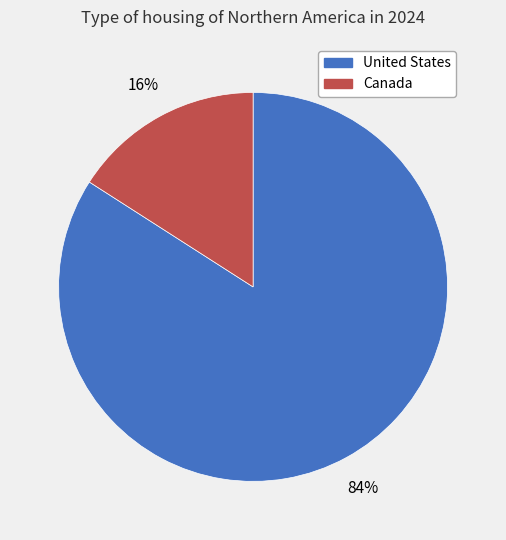

How many slices are in this pie chart?

2